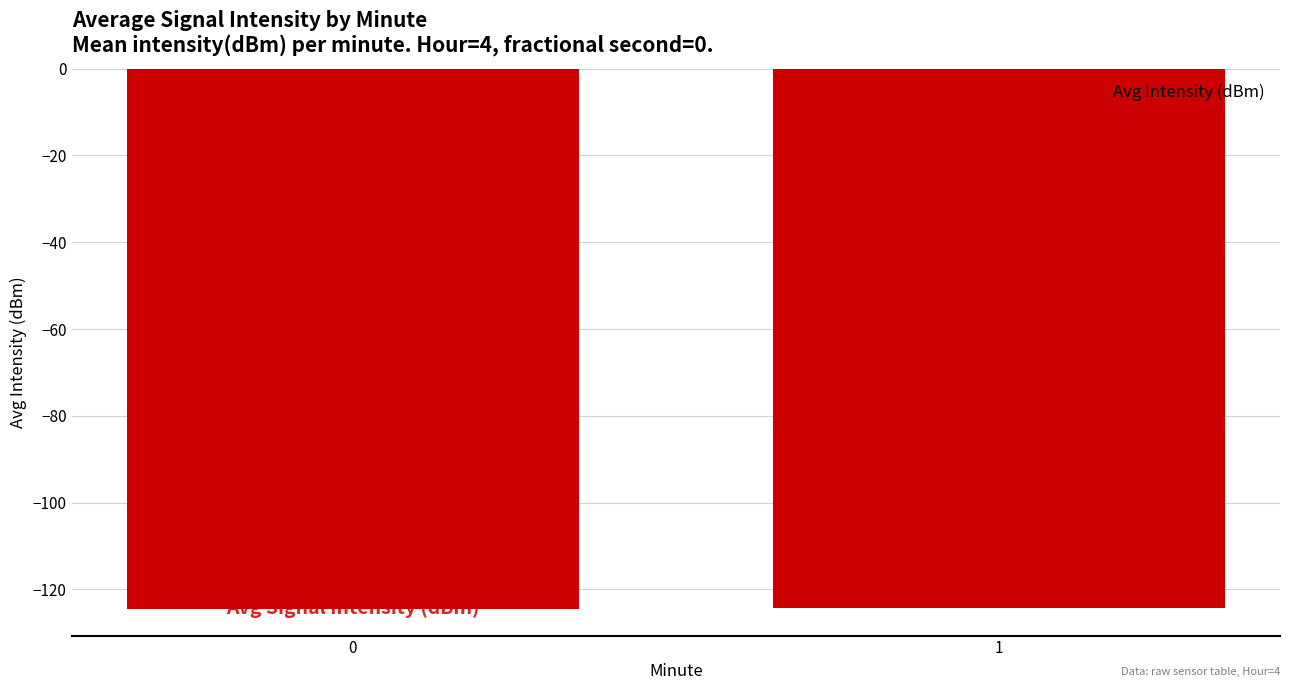

Is it true that the value at 1 is -124.3?

True